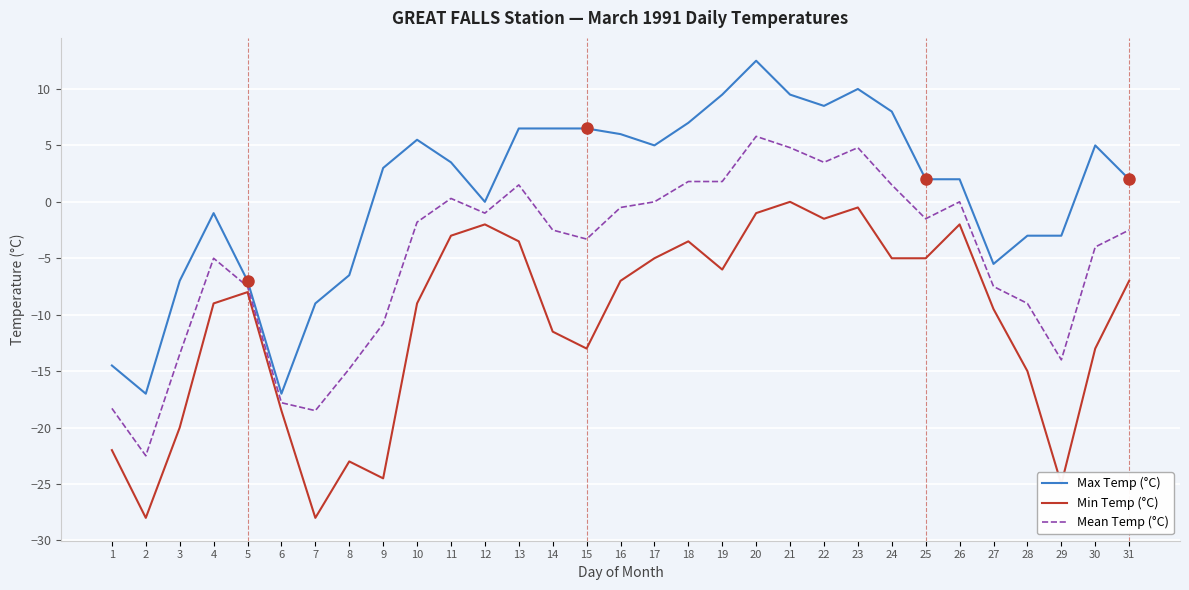

True or false: Max Temp (°C) has more than 0 points higher than both neighbors.

True